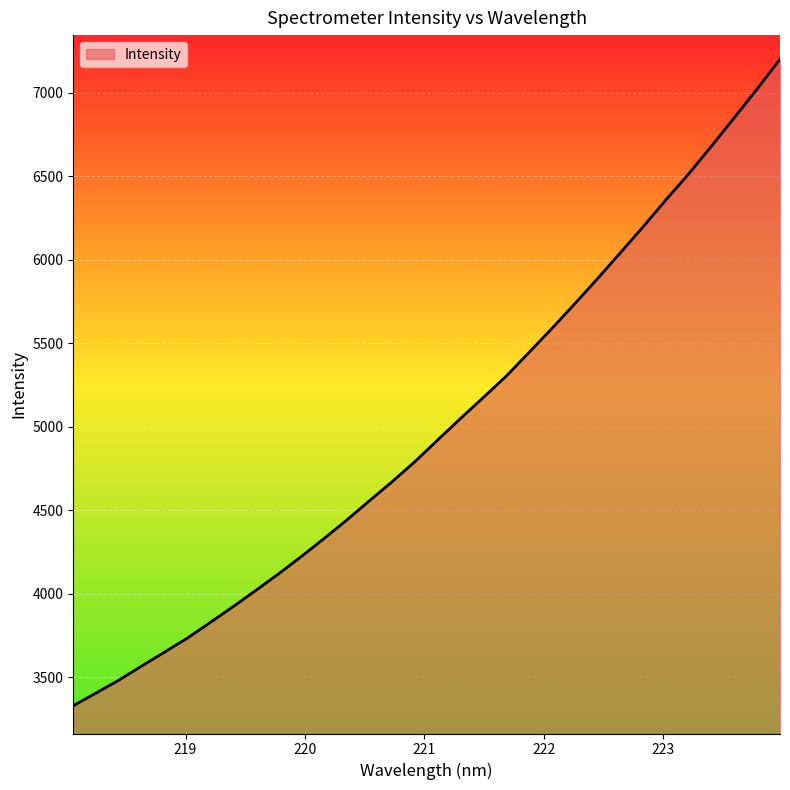

What is the difference between the maximum and minimum values?

3872.4